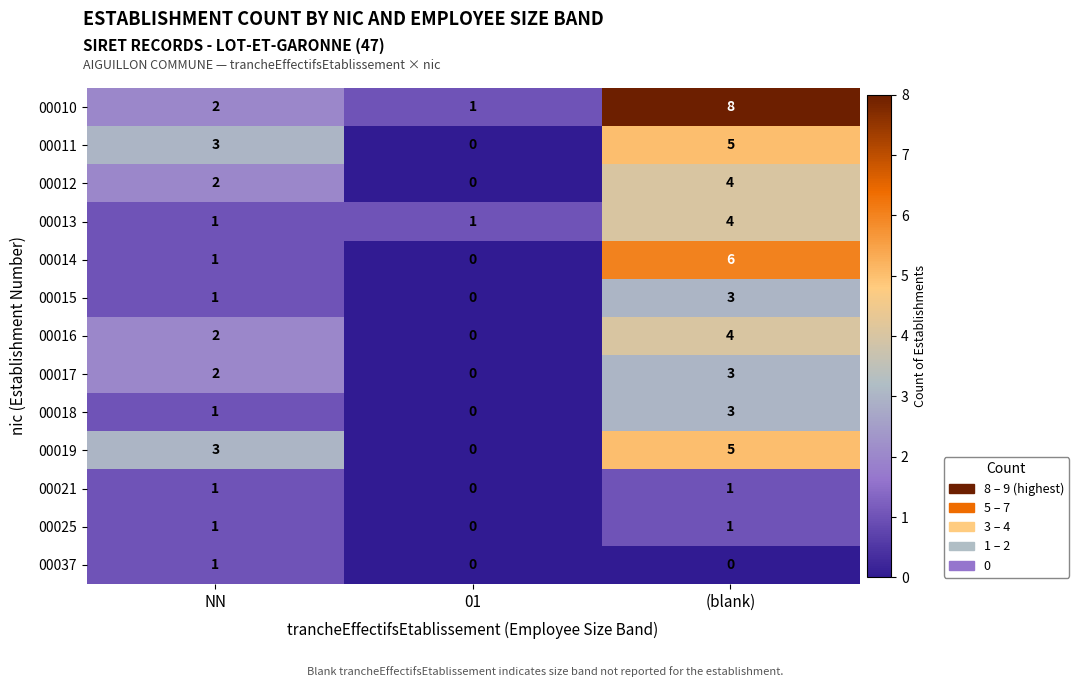

How many data points does each series have?

3